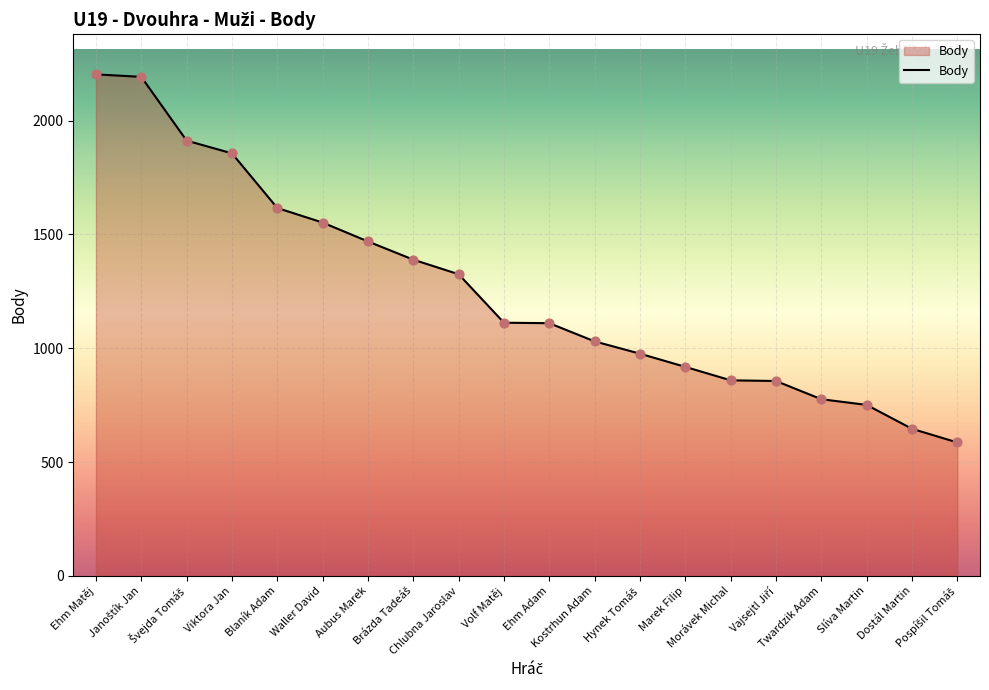

What is the smallest value displayed?

586